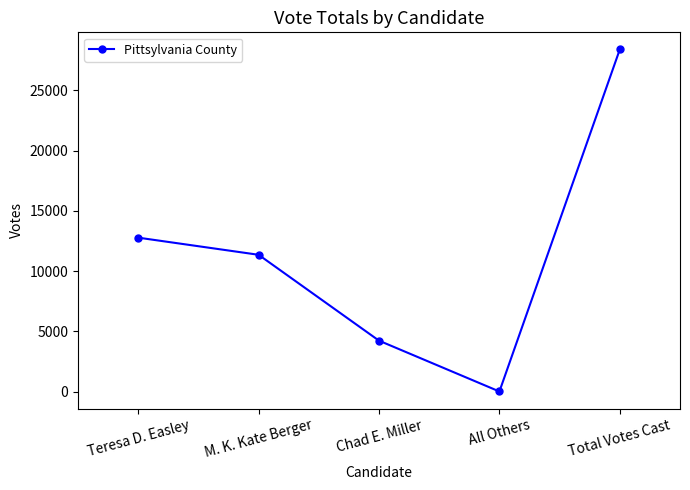

List the labels in order of value, largest first.

Total Votes Cast, Teresa D. Easley, M. K. Kate Berger, Chad E. Miller, All Others